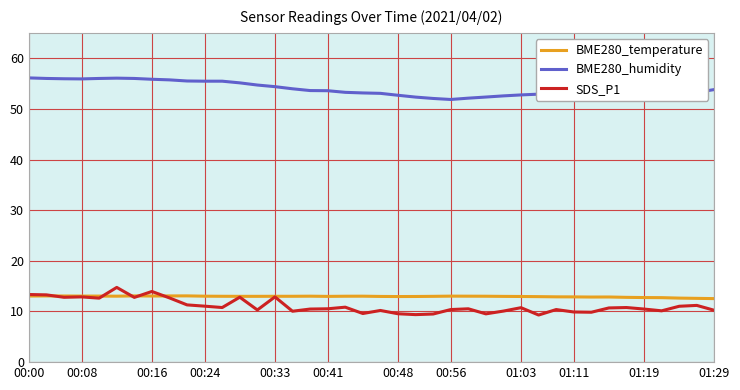

What is the lowest value of the BME280_temperature series?

12.5